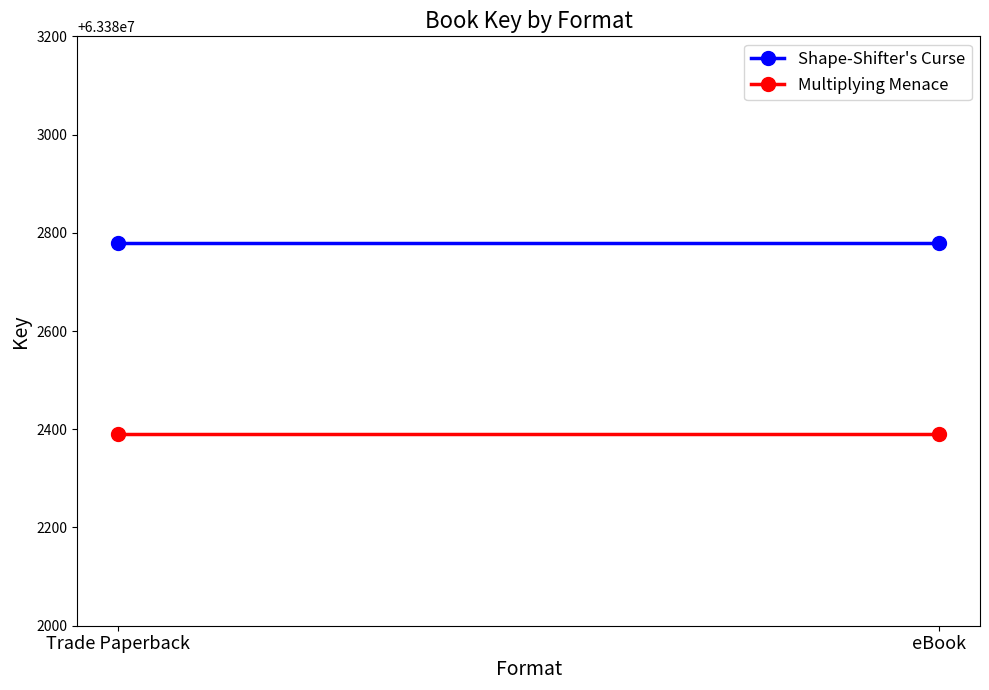

True or false: Multiplying Menace has a value of 103905889 at Trade Paperback.

False